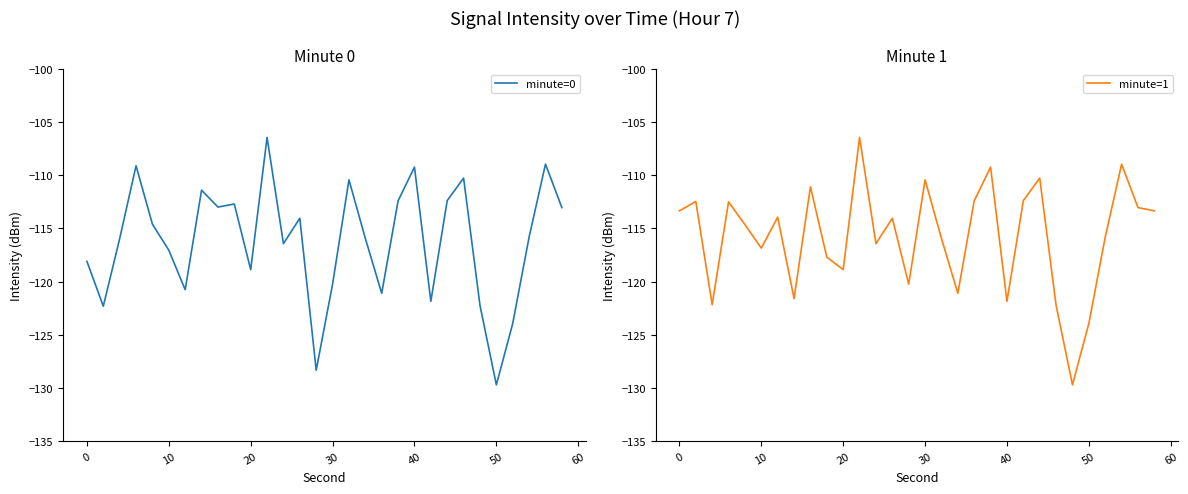

True or false: minute=0 has a value of -189.5 at 0.

False